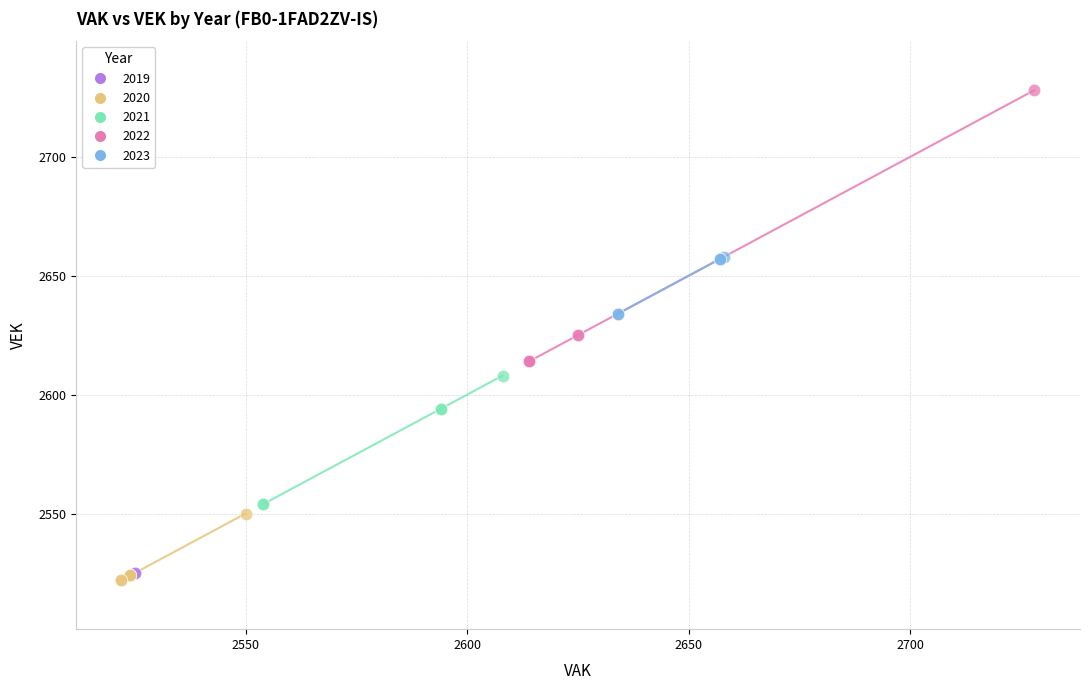

What are all the series names shown in the legend?

2019, 2020, 2021, 2022, 2023